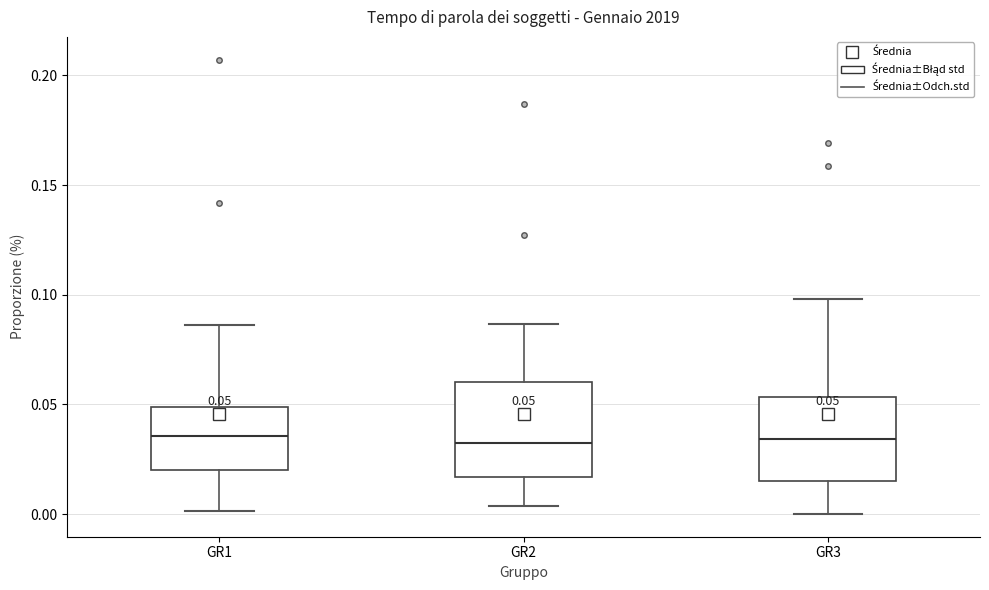

Which box is the tallest, from its lower edge to its upper edge?

GR2